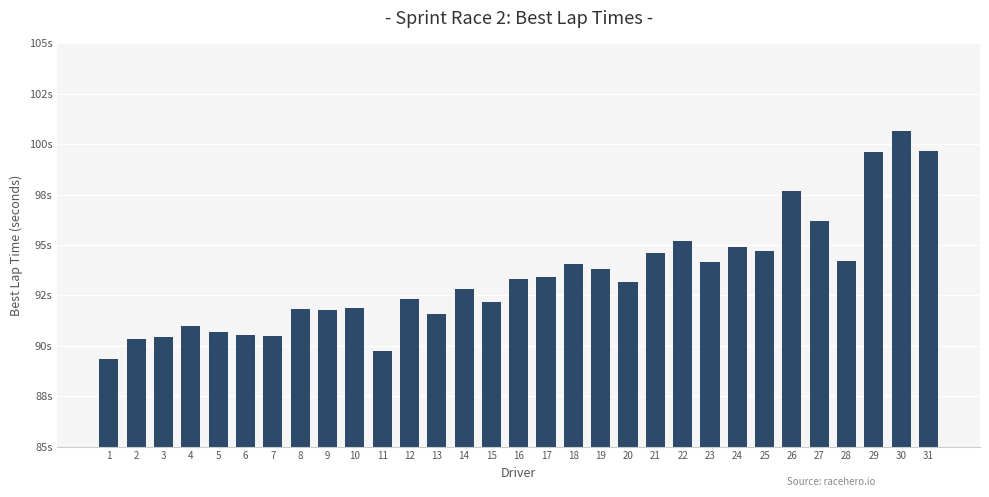

Reading left to right, transcribe all the data shown in this chart.

89.4	90.3	90.4	91.0	90.7	90.5	90.5	91.8	91.8	91.9	89.8	92.3	91.6	92.8	92.2	93.3	93.4	94.1	93.8	93.2	94.6	95.2	94.2	94.9	94.7	97.7	96.2	94.2	99.6	100.6	99.7